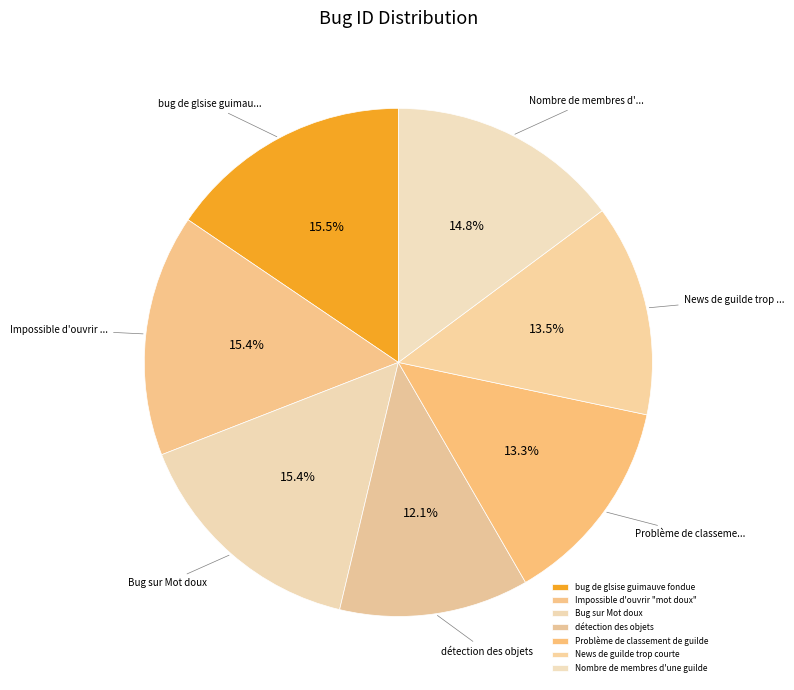

To the nearest percent, what is the difference between the Impossible d'ouvrir "mot doux" and Nombre de membres d'une guilde slice percentages?

1%